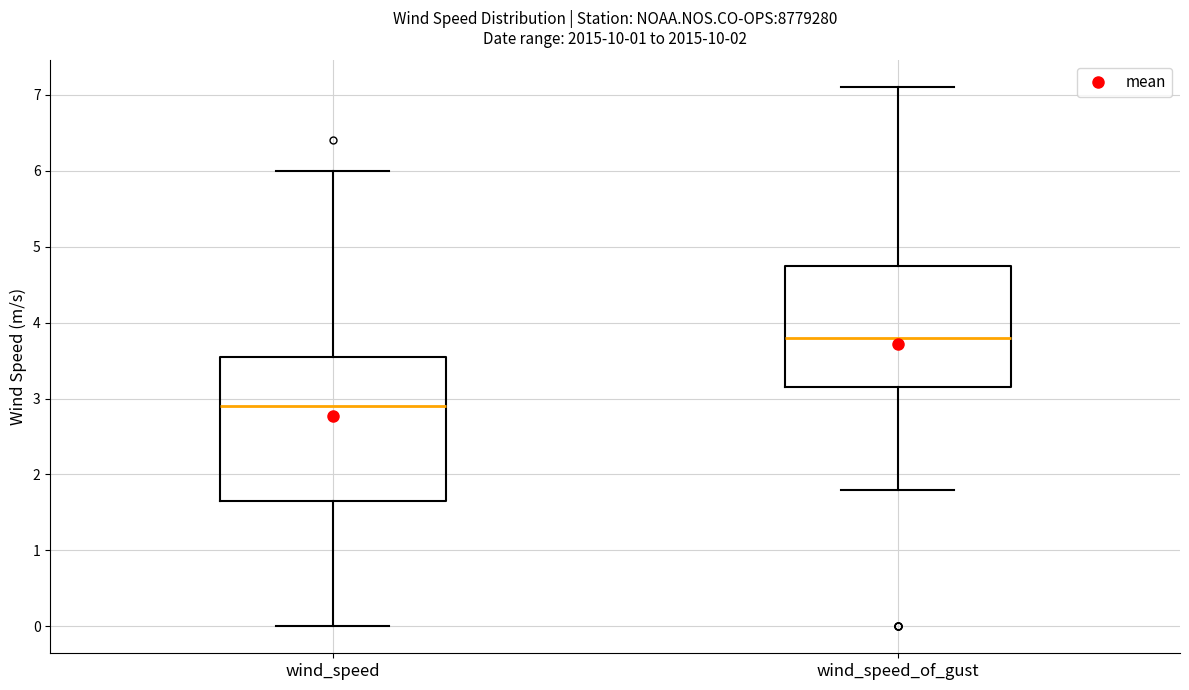

Which box has the highest median line?

wind_speed_of_gust